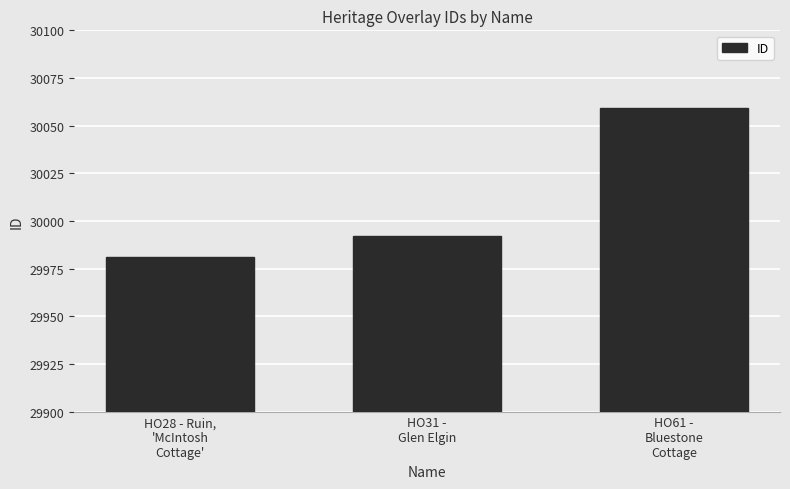

Reading left to right, extract all data points from this chart.

29981	29992	30059